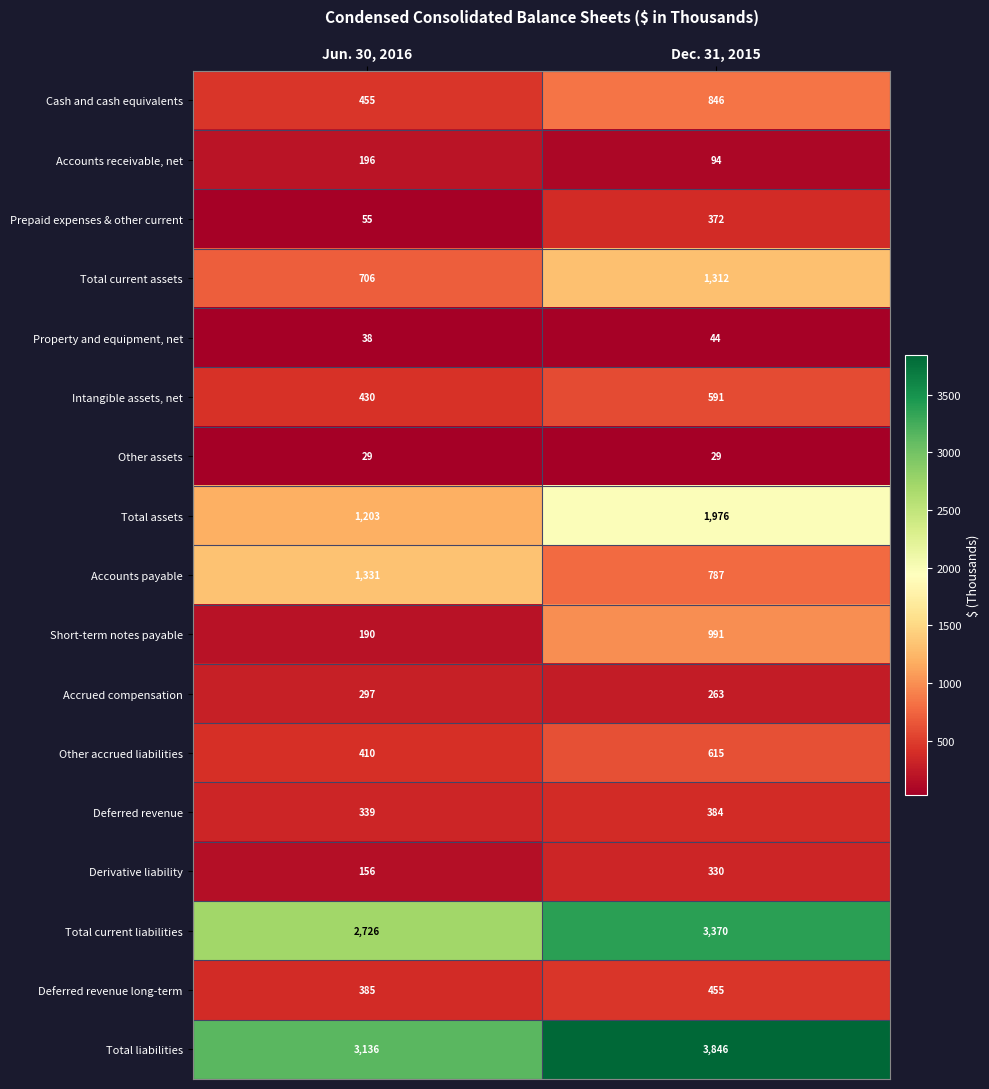

The value of Other assets at Dec. 31, 2015 is 29. True or false?

True